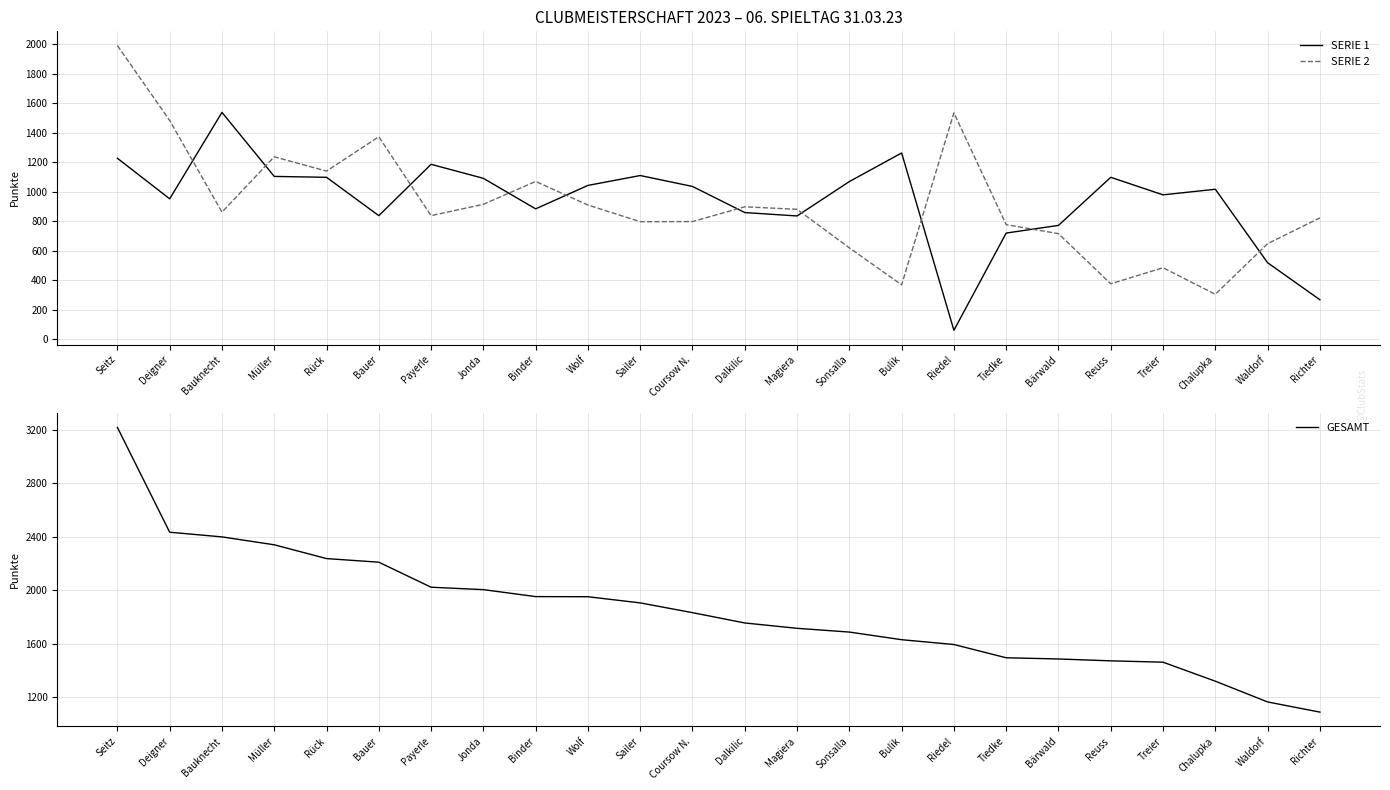

The SERIE 2 series shows 2029 at Riedel. True or false?

False